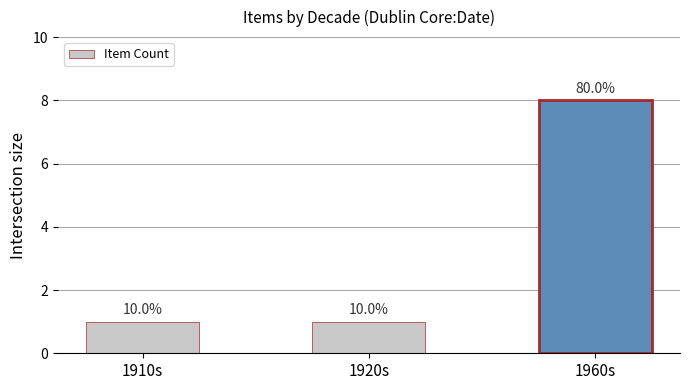

How many bars are there in total?

3